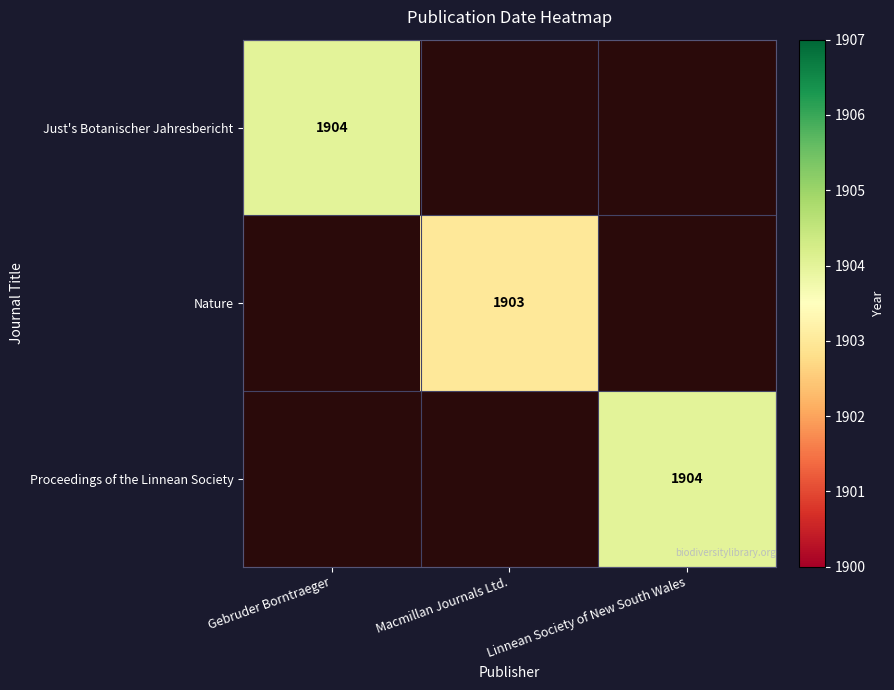

The value of Nature at Macmillan Journals Ltd. is 1903. True or false?

True